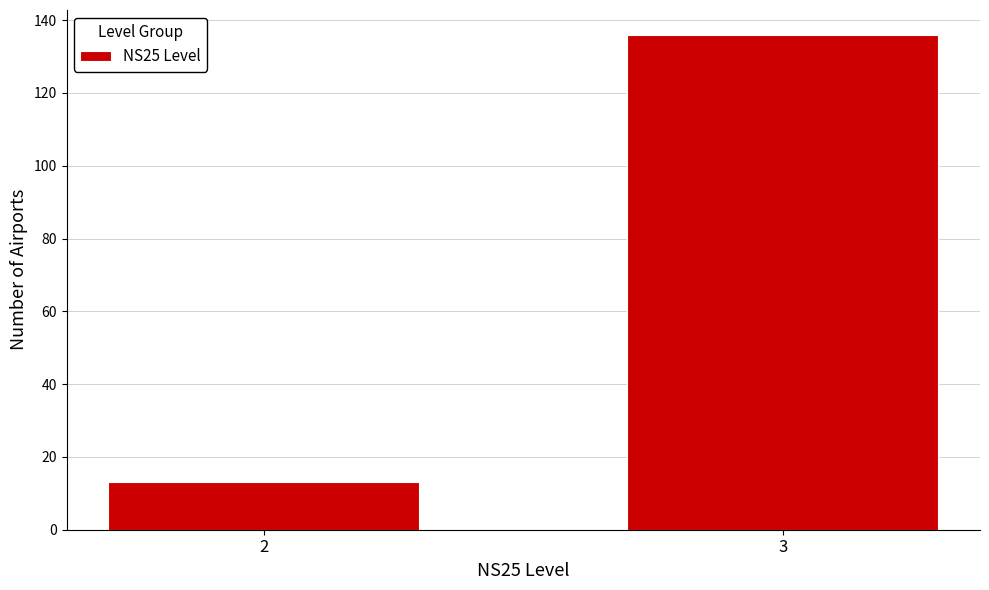

Reading right to left, list all the values displayed in this chart.

136	13